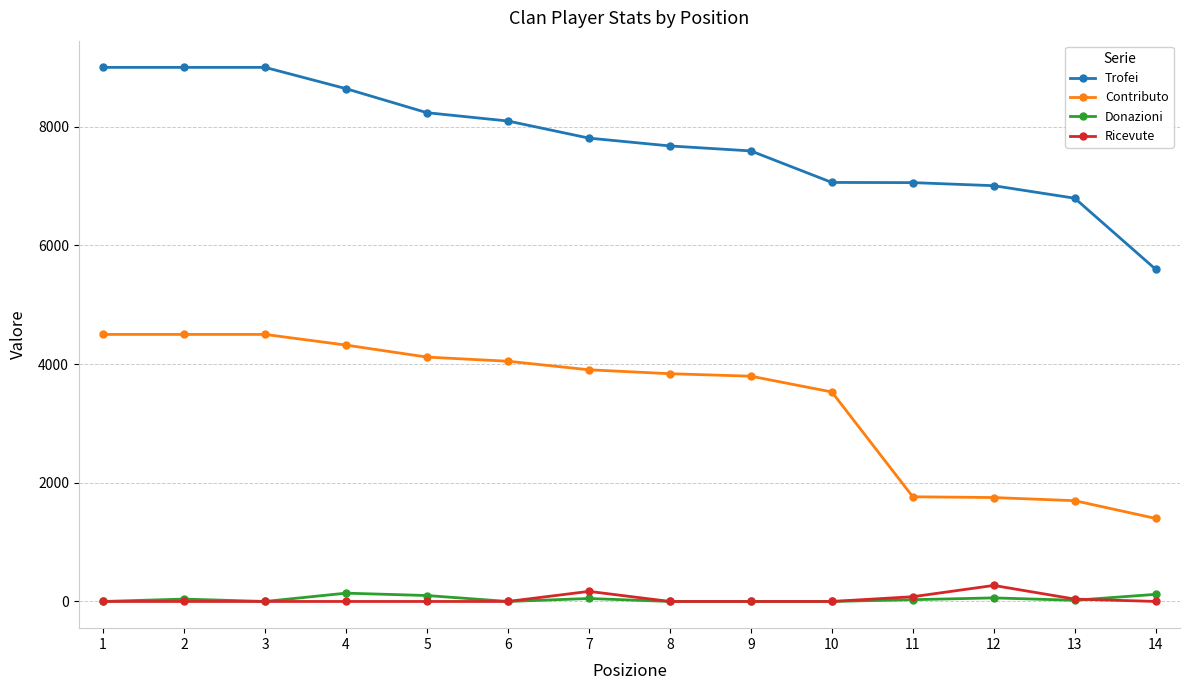

True or false: Trofei and Ricevute intersect in this chart.

False